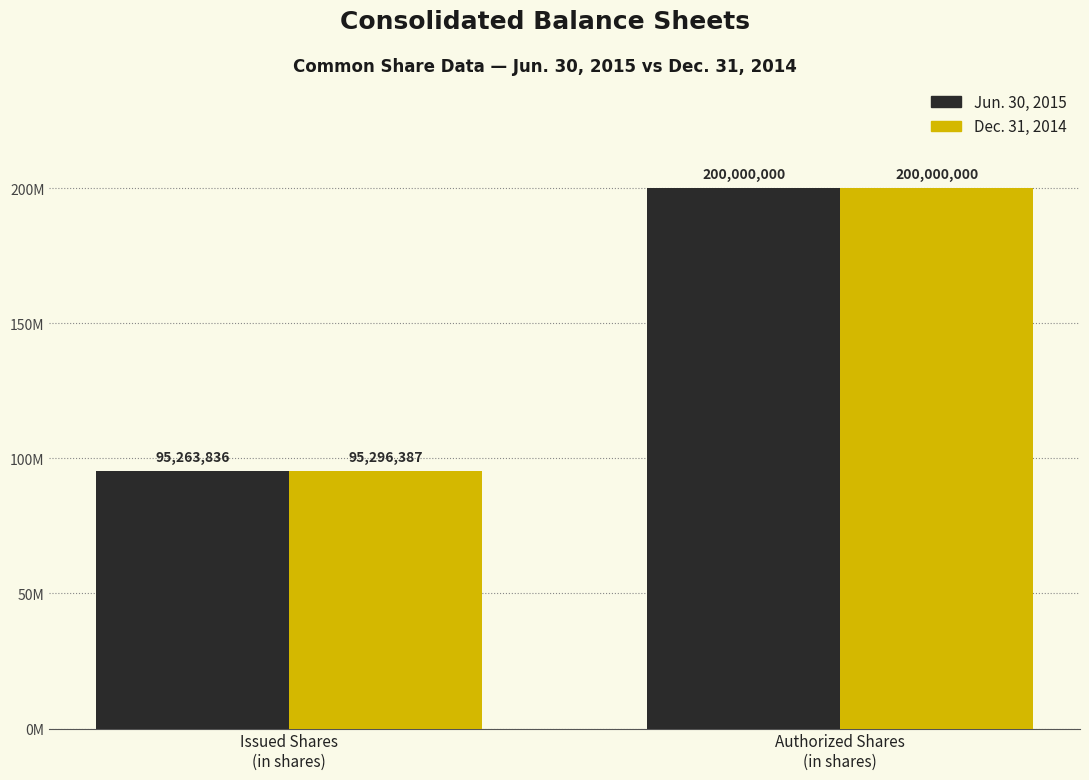

Rank the categories by Dec. 31, 2014 value from highest to lowest.

Authorized Shares
(in shares), Issued Shares
(in shares)